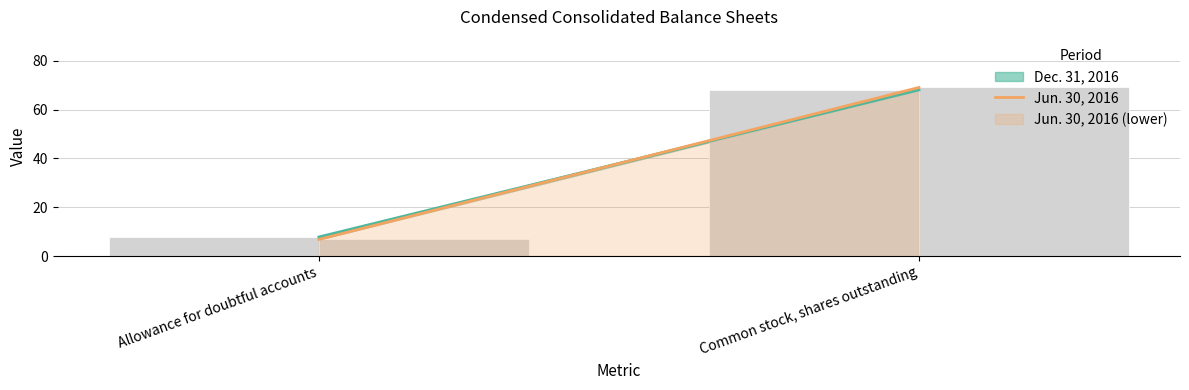

How many data points does each series have?

2